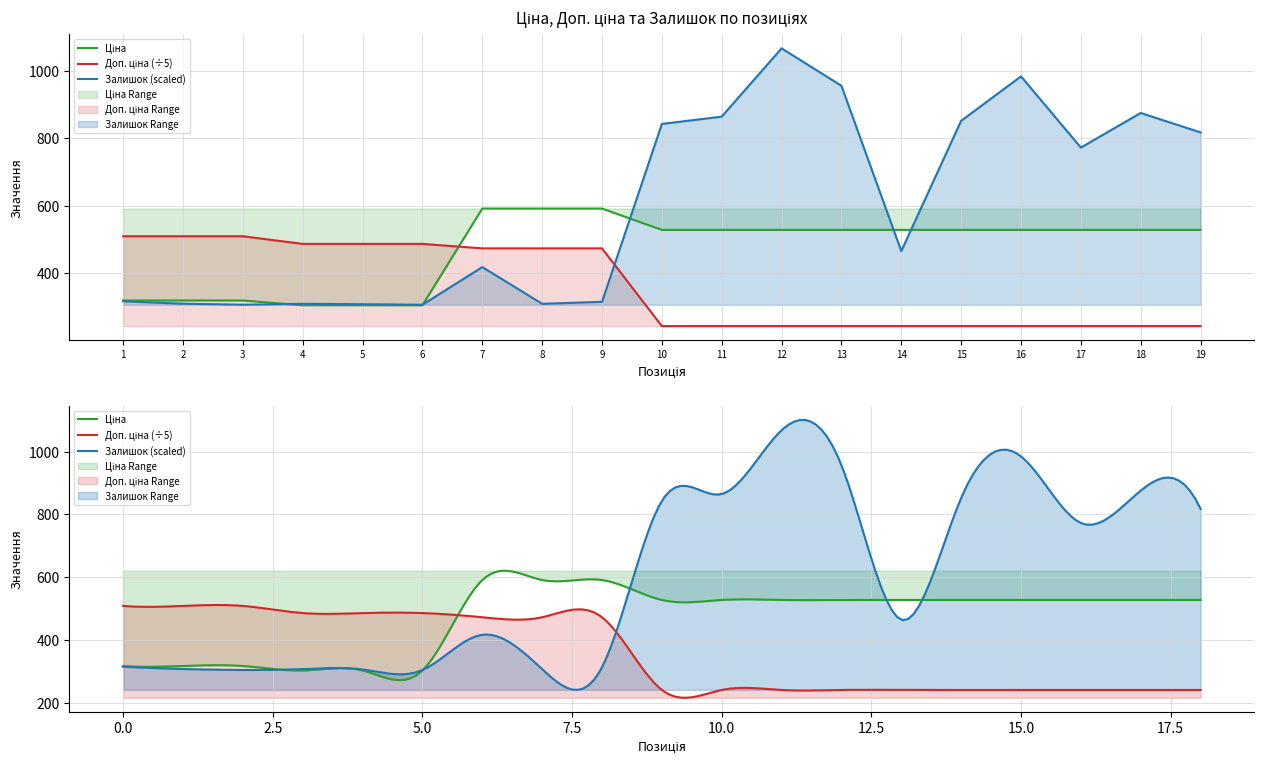

What is the value of the Залишок point at the 7th from the left?

417.6